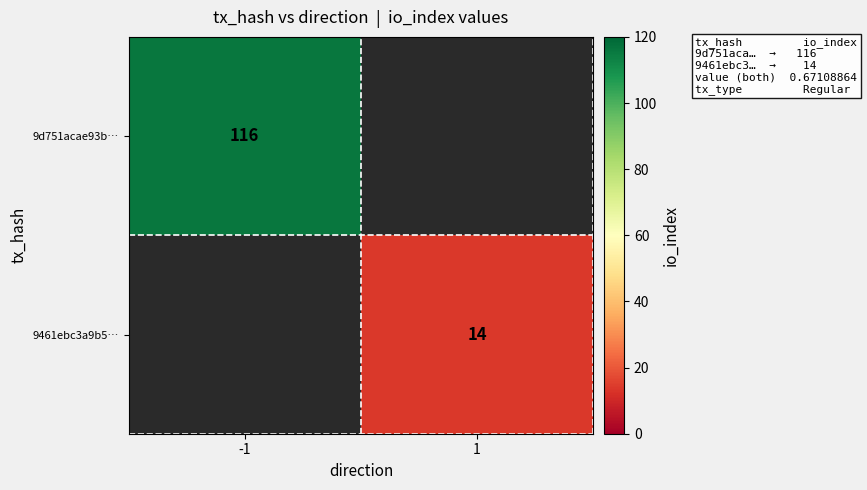

The 9d751acae93b… series shows 24 at -1. True or false?

False